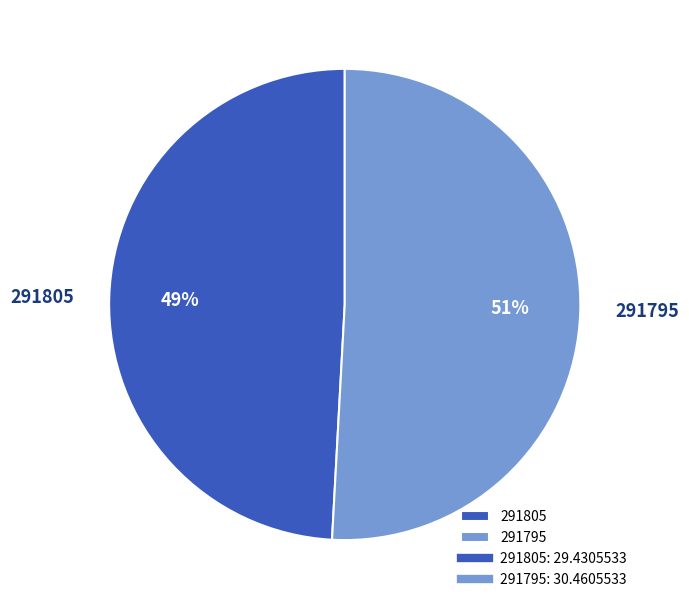

Between 291805 and 291795, which is larger?

291795